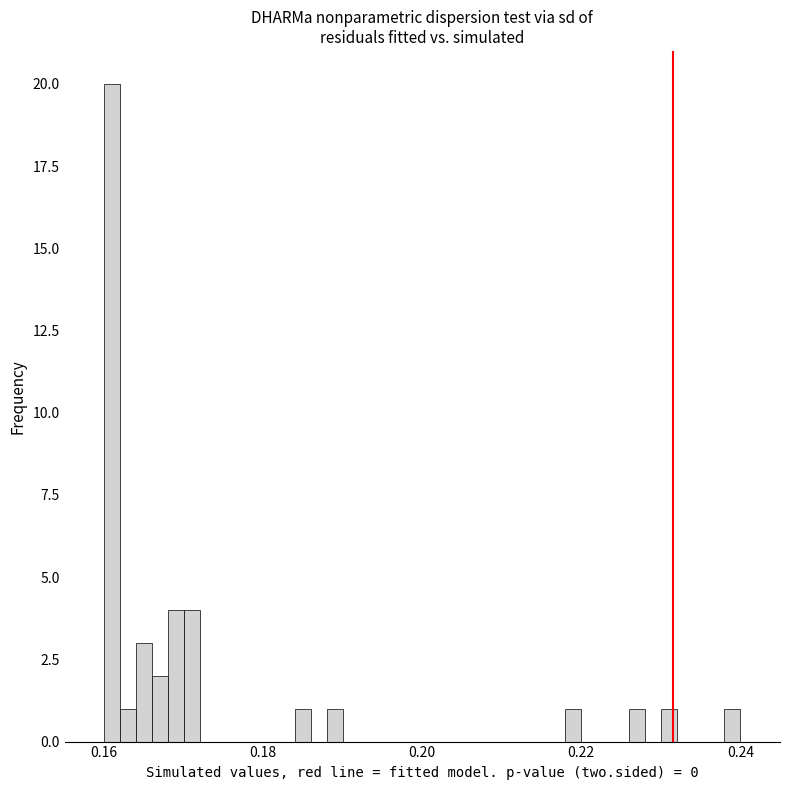

Read against the x-axis, roughly where is the centre of the tallest bar?

0.162